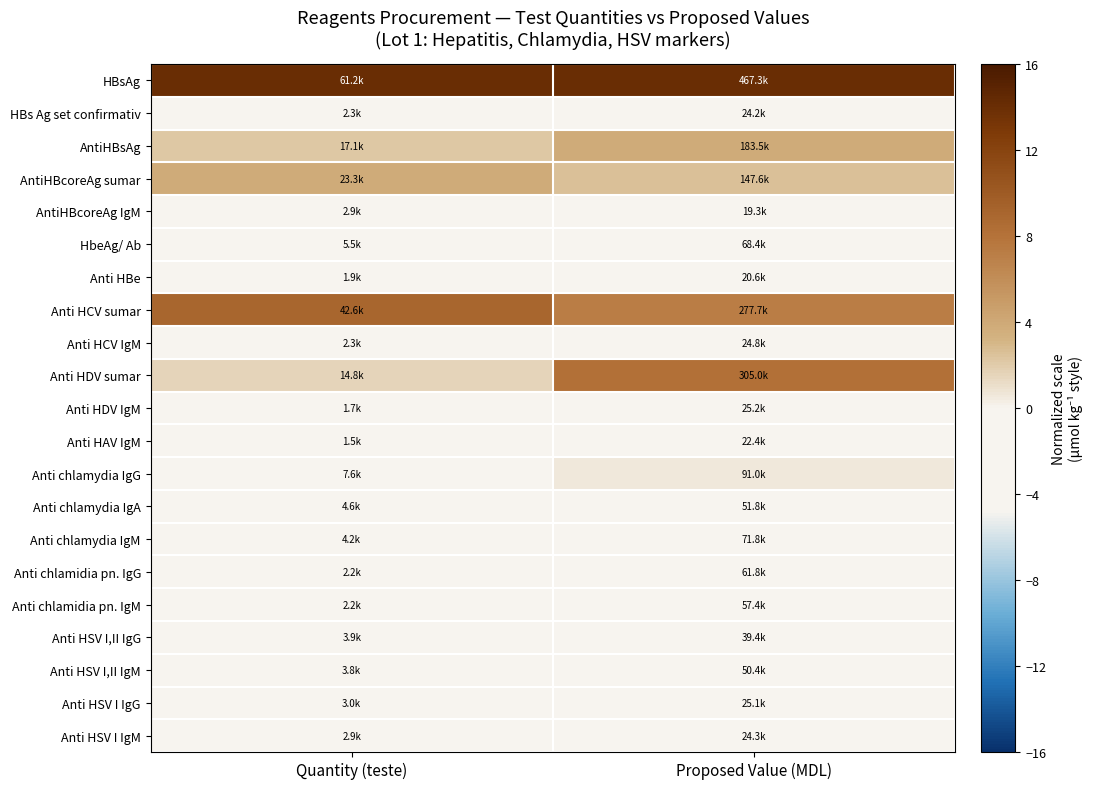

At which category is the sum across all series the highest?

Proposed Value (MDL)